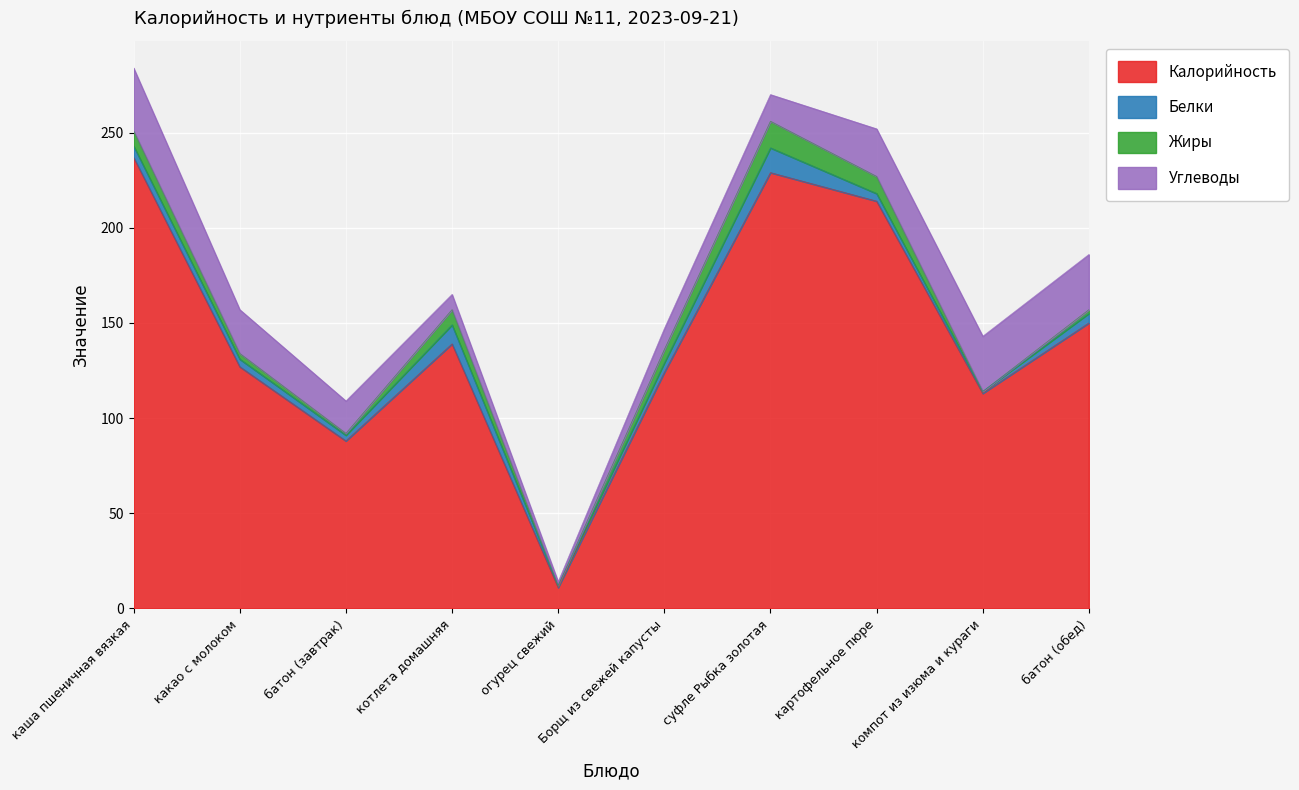

How many interior local peaks does the Калорийность series have?

2